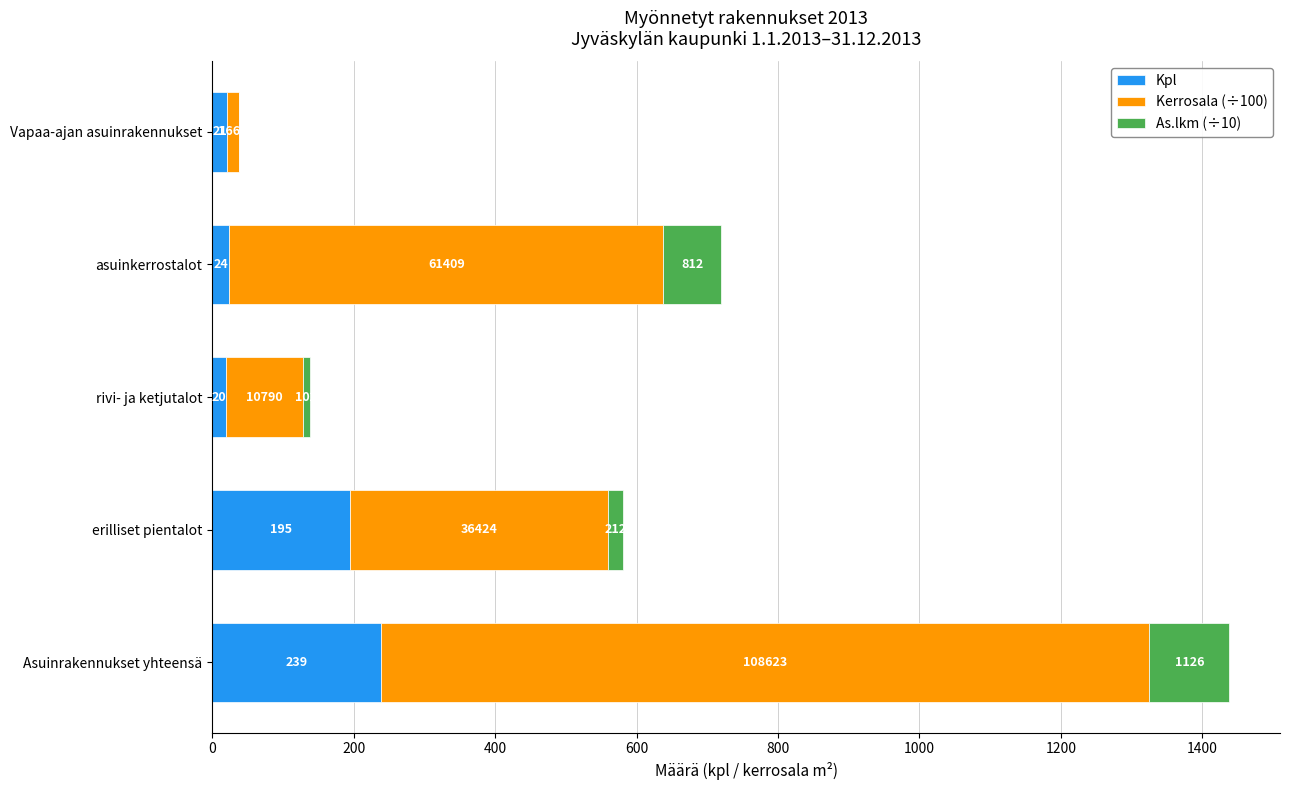

What are all the series names shown in the legend?

Kpl, Kerrosala (÷100), As.lkm (÷10)